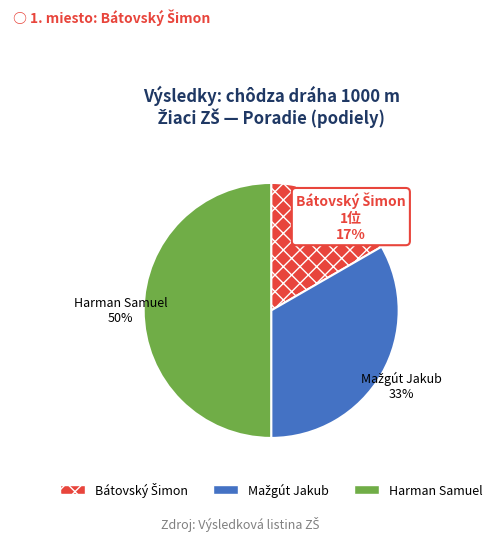

Is it true that Harman Samuel is 39% of the pie?

False